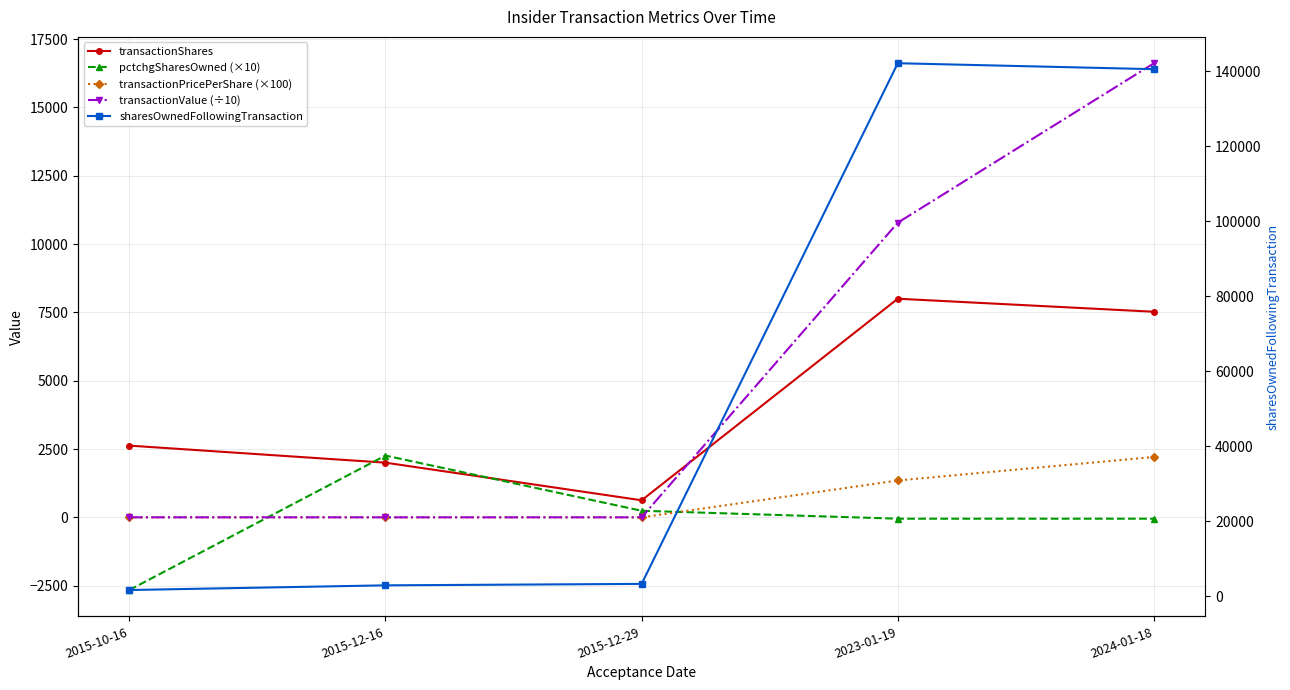

Is it true that transactionPricePerShare (×100) equals 1347.9 at 2023-01-19?

True